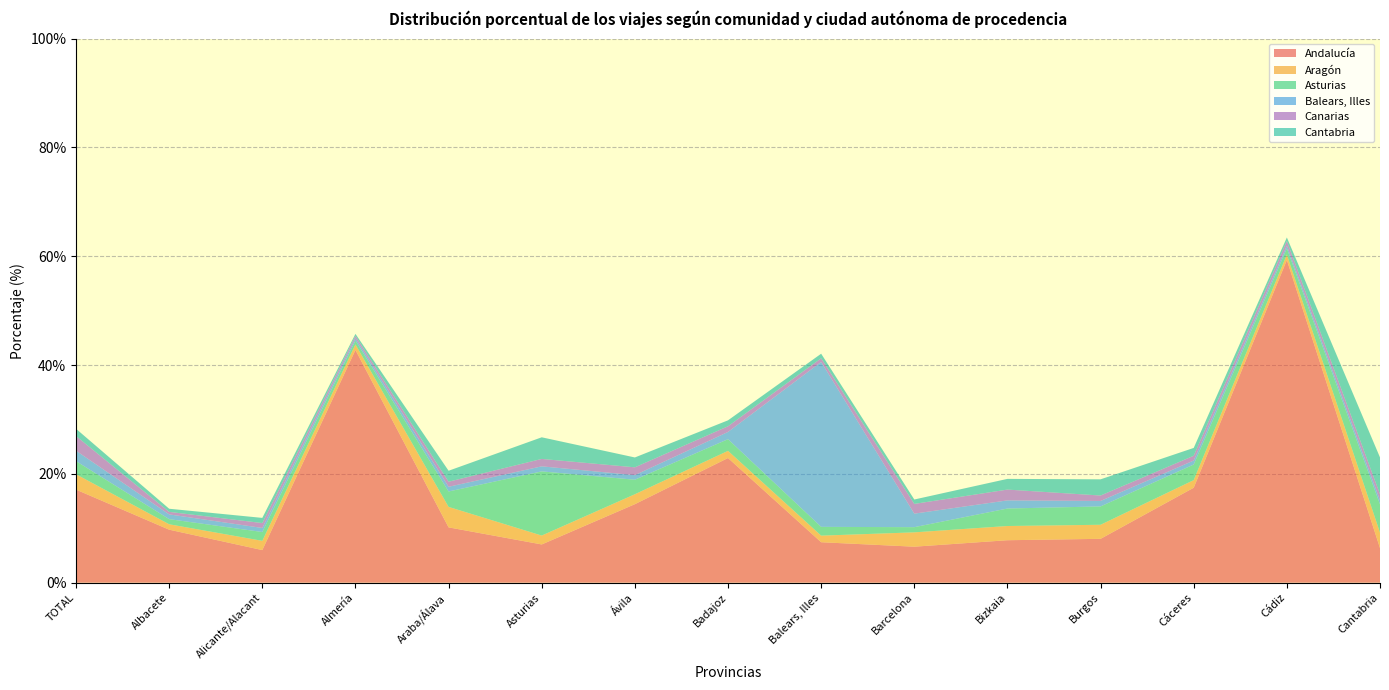

Reading left to right, what are all the values shown in this chart?

Andalucía: 17.1	9.7	6.0	42.8	10.2	7.0	14.4	22.9	7.4	6.6	7.8	8.1	17.5	59.3	6.4
Aragón: 2.8	1.0	1.7	1.0	3.8	1.6	1.8	1.3	1.2	2.6	2.6	2.6	1.4	1.0	2.8
Asturias: 2.4	0.9	1.6	0.7	2.8	11.8	2.7	2.1	1.6	1.0	3.2	3.4	2.9	1.2	5.2
Balears, Illes: 1.9	0.9	0.7	0.4	0.9	0.9	0.8	1.3	30.3	2.5	1.5	1.0	0.7	0.5	0.8
Canarias: 2.7	0.5	0.9	0.4	0.9	1.4	1.4	1.0	0.7	1.8	2.0	1.0	0.9	0.8	1.1
Cantabria: 1.3	0.6	0.9	0.4	2.0	4.0	1.8	1.1	0.8	0.8	2.0	3.0	1.4	0.6	6.8